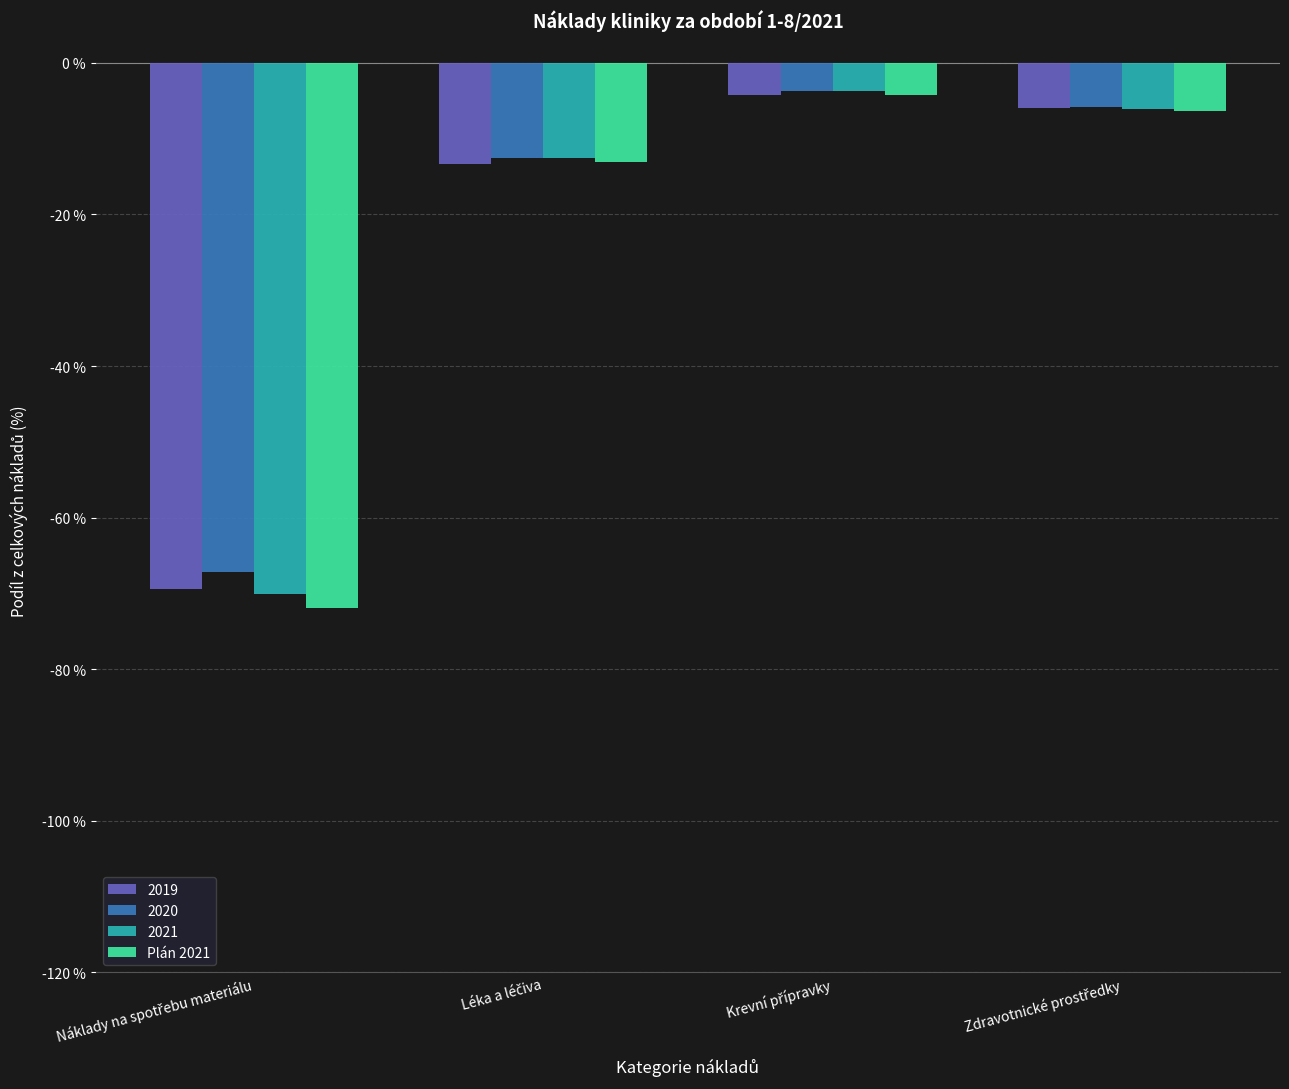

Which series has the largest range (max minus min)?

Plán 2021